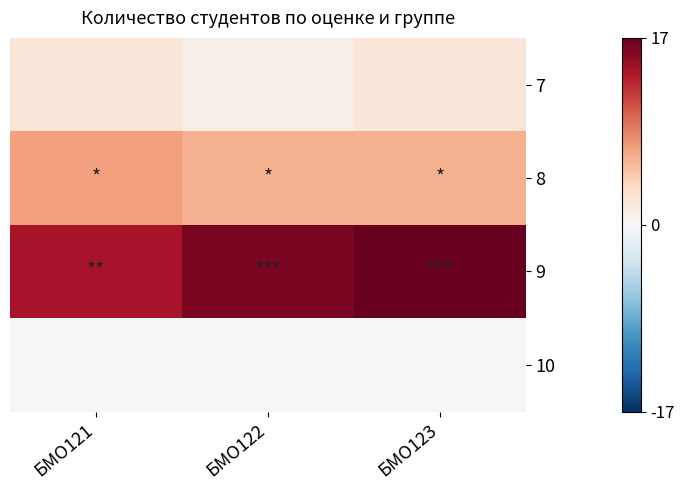

How many data points does each series have?

3